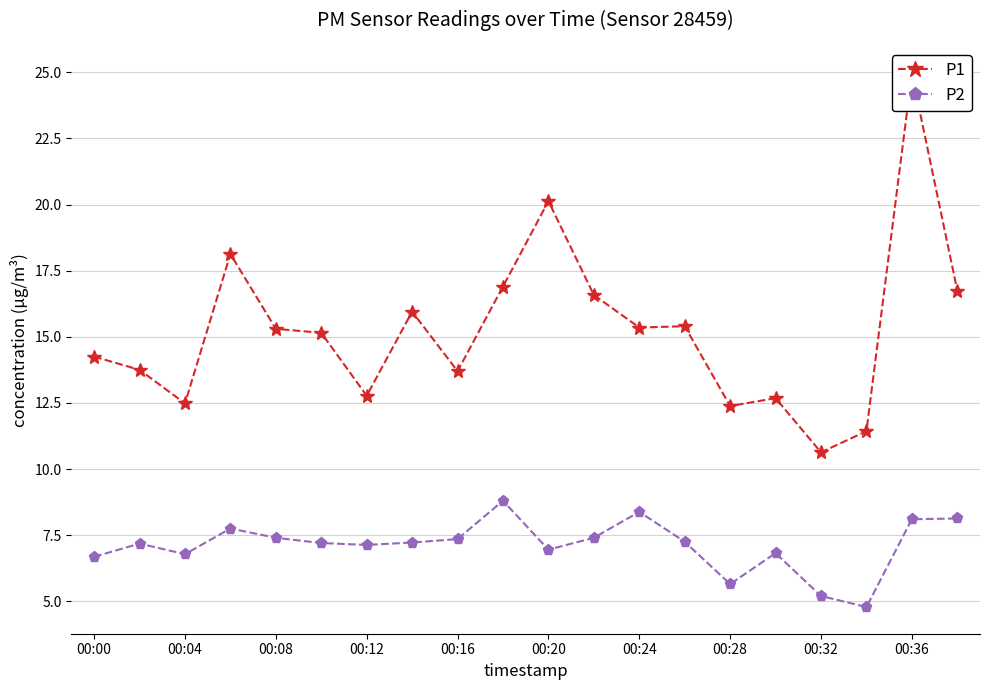

What is the minimum value for P2?

4.8